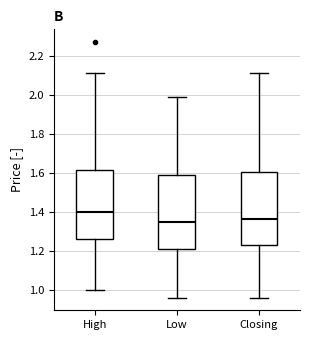

Reading left to right, read every box against the y-axis: the position of its median line, the range the box covers, and the ends of its whiskers. The values are not printed on the chart, so give them approximately, as read against the axis.

High: median 1.40, box 1.26 to 1.62, whiskers 1.00 to 2.12
Low: median 1.34, box 1.20 to 1.58, whiskers 0.96 to 2.00
Closing: median 1.36, box 1.22 to 1.60, whiskers 0.96 to 2.12